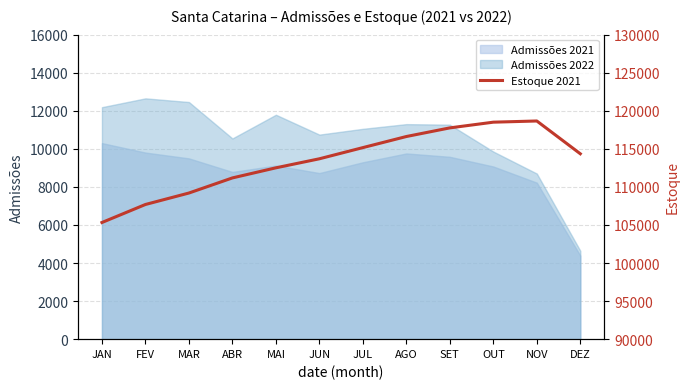

Which category has the highest value across all series?

NOV